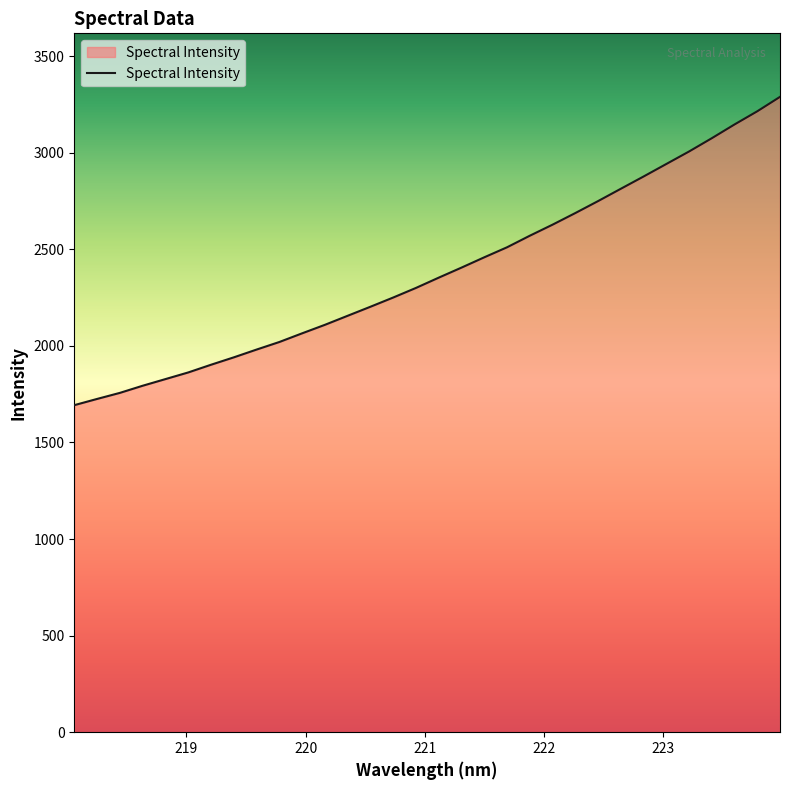

What is the difference between the maximum and minimum values?

1595.8